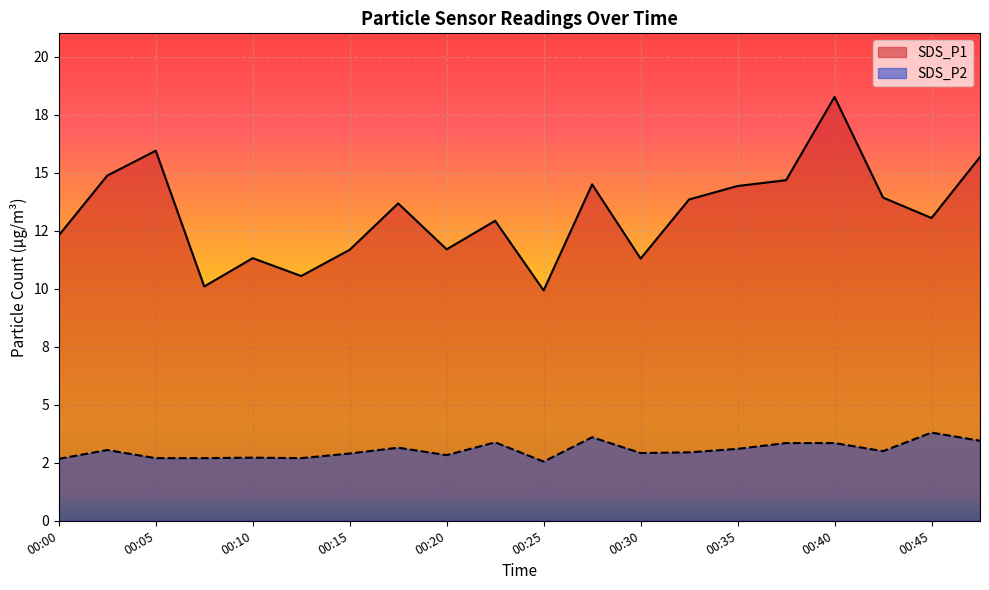

How many distinct data groups are displayed?

2